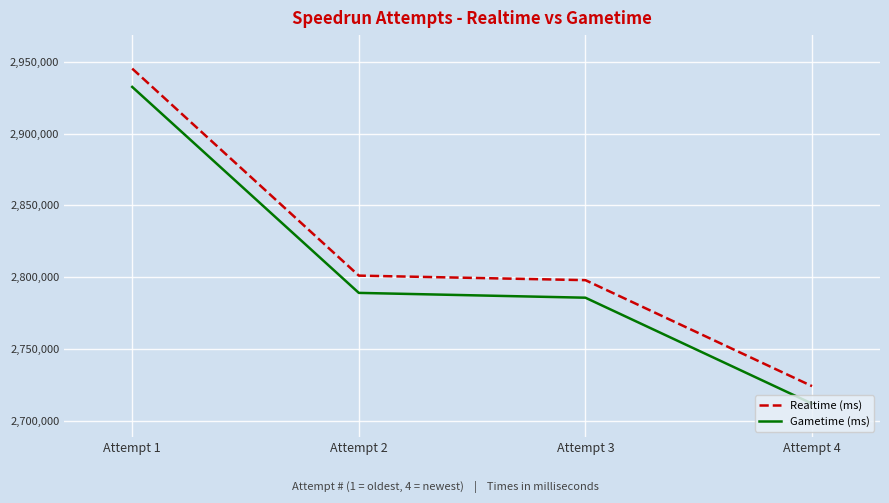

Between Attempt 1 and Attempt 4, which series saw the biggest shift?

Realtime (ms)